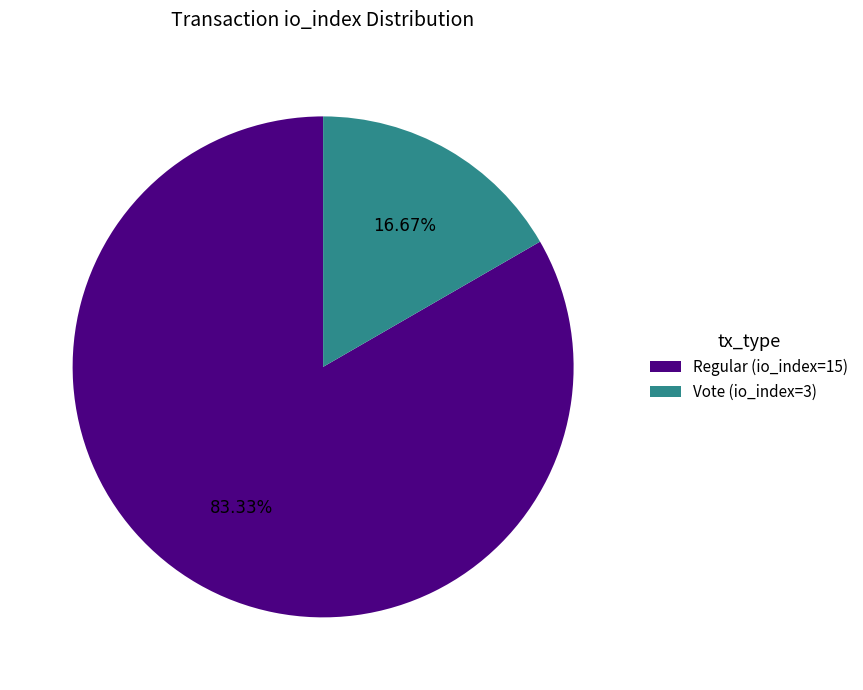

Between Vote (io_index=3) and Regular (io_index=15), which is larger?

Regular (io_index=15)